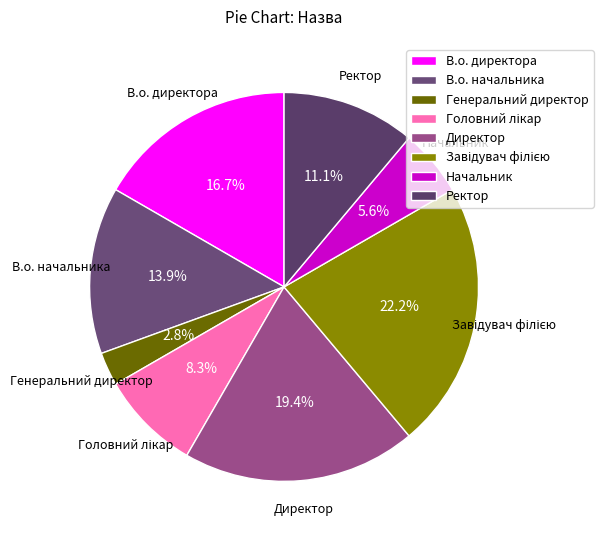

Which category has the smallest portion of the pie?

Генеральний директор